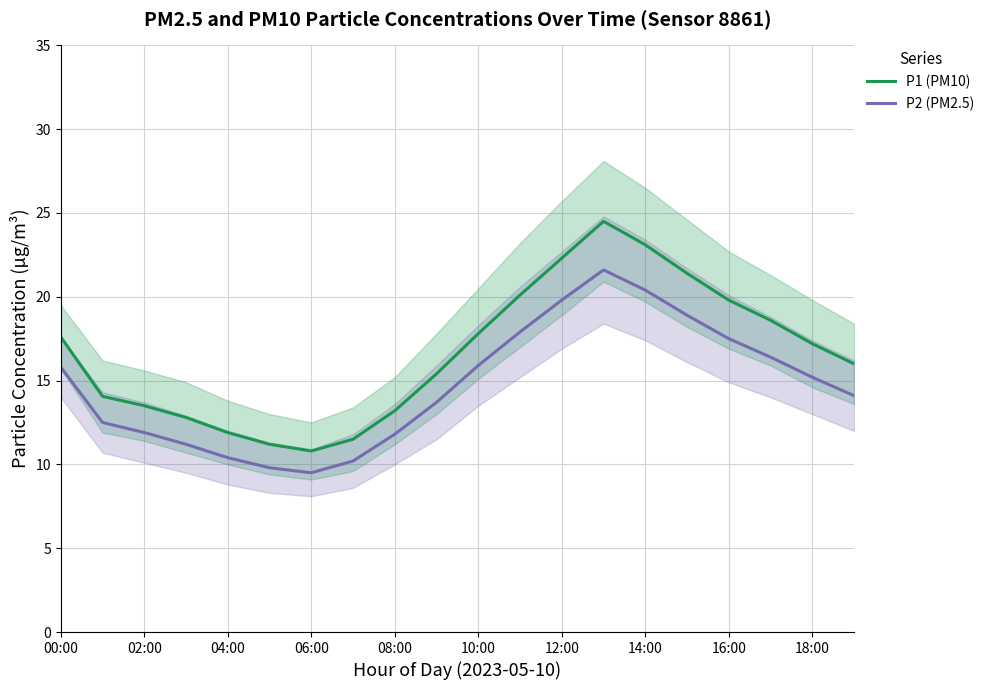

Reading left to right, what are all the values shown in this chart?

P1: 17.6	14.1	13.5	12.8	11.9	11.2	10.8	11.5	13.2	15.4	17.8	20.1	22.3	24.5	23.1	21.4	19.8	18.6	17.2	16.0
P2: 15.8	12.5	11.9	11.2	10.4	9.8	9.5	10.2	11.8	13.7	15.9	17.9	19.8	21.6	20.4	18.9	17.5	16.4	15.2	14.1